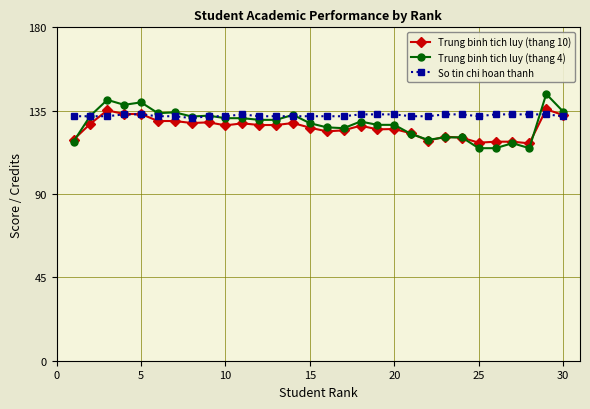

Which series has the largest range (max minus min)?

Trung binh tich luy (thang 4)